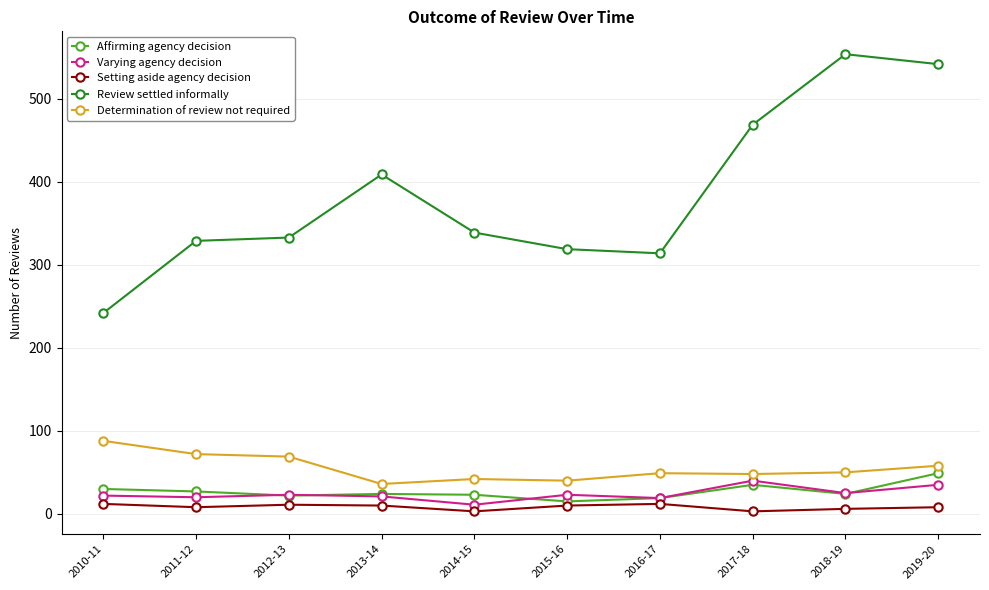

The value of Affirming agency decision at 2013-14 is 24. True or false?

True